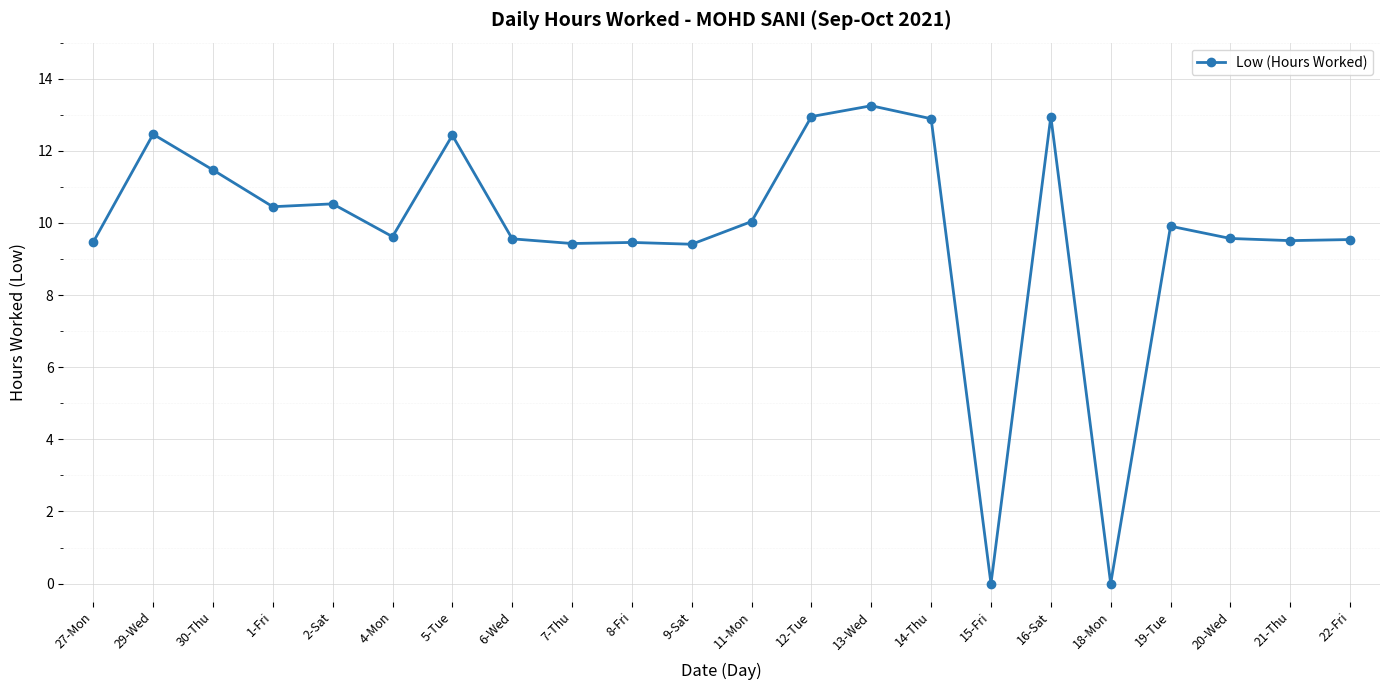

How many categories are shown in the chart?

22